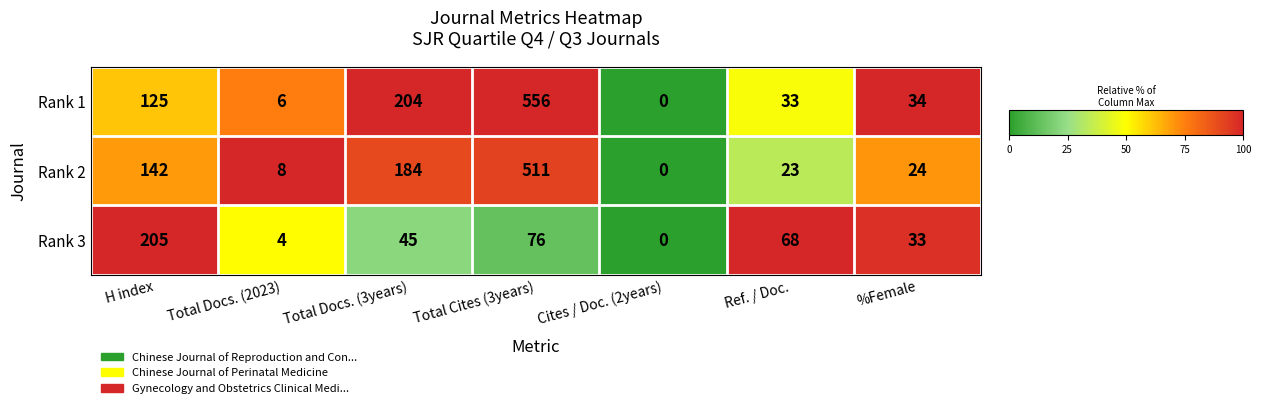

Which series has the widest spread of values?

Rank 1